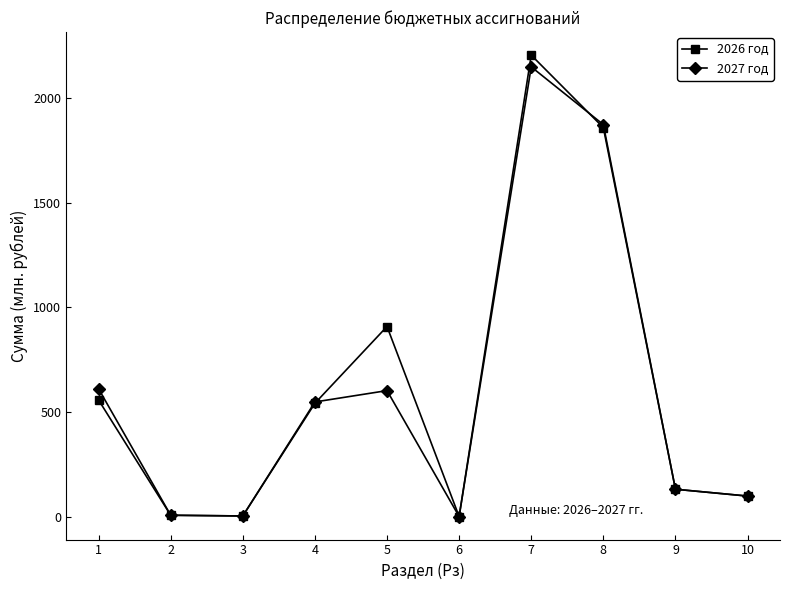

What is the value of the 2027 год point at the 1st from the left?

611.2